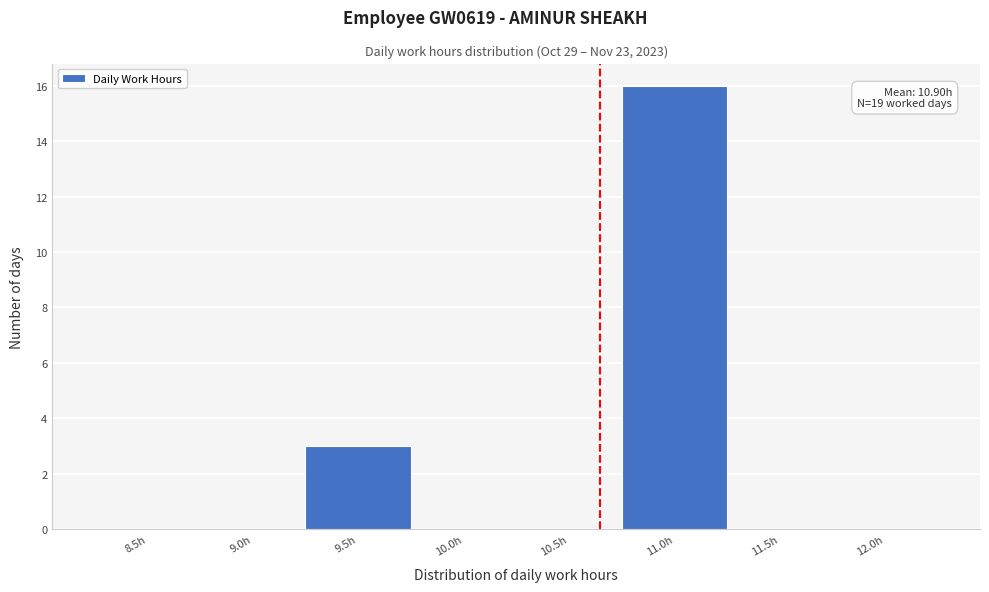

Reading left to right, list all the values displayed in this chart.

8.5h=0	9.0h=0	9.5h=3	10.0h=0	10.5h=0	11.0h=16	11.5h=0	12.0h=0